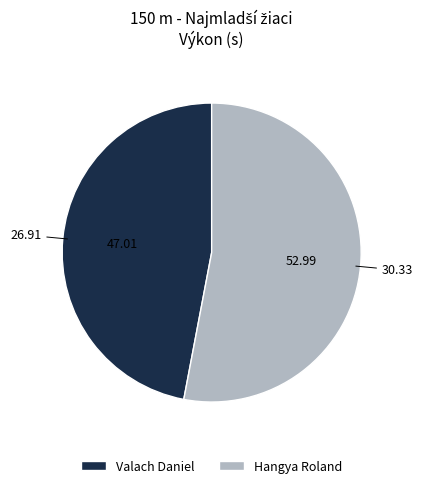

Between Hangya Roland and Valach Daniel, which is larger?

Hangya Roland